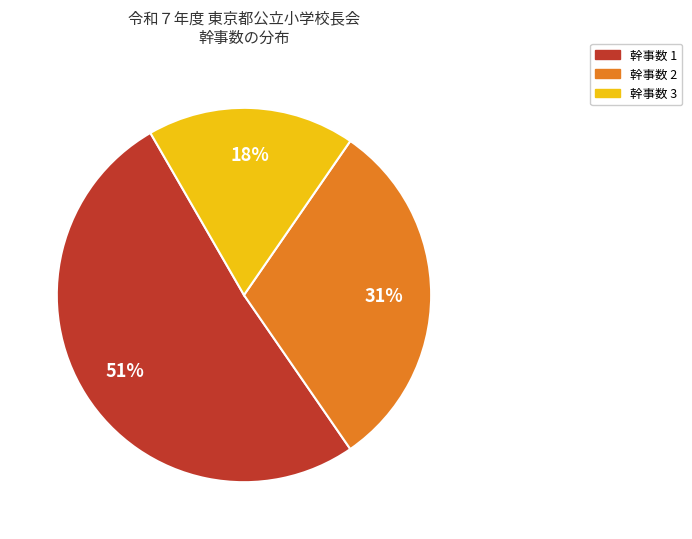

To the nearest percent, what is the difference between the largest and smallest slice percentages?

33%